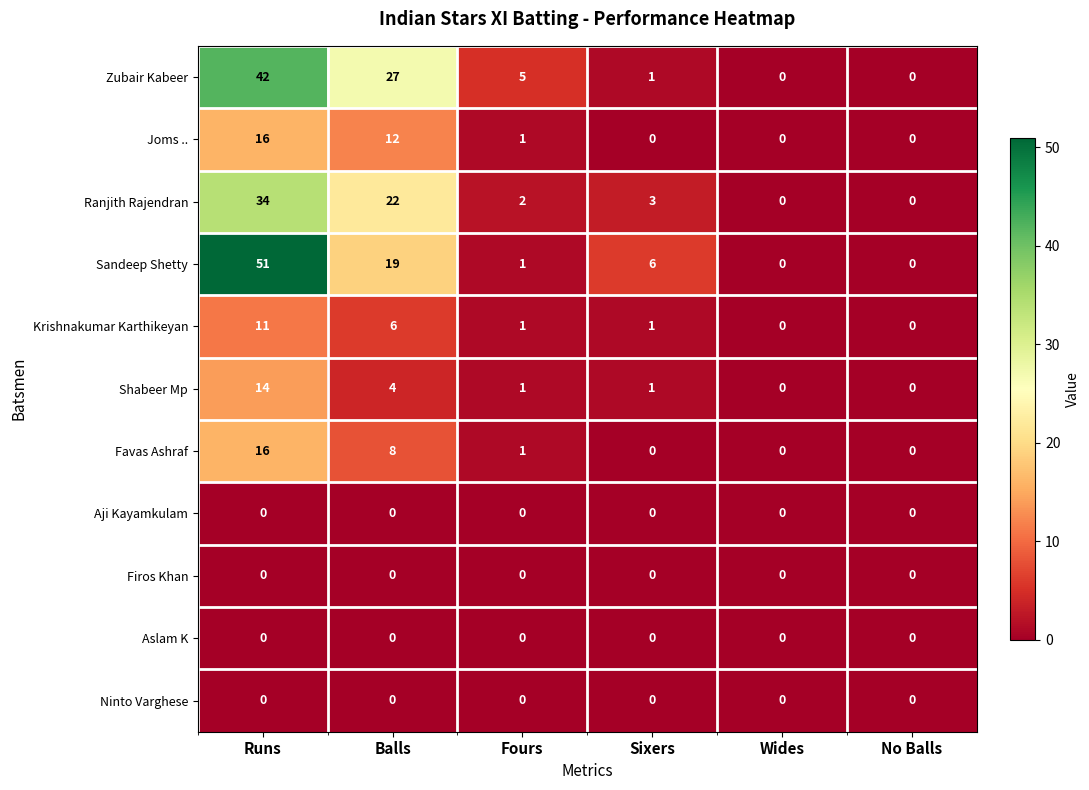

Which series changed the most between Balls and Sixers?

Zubair Kabeer